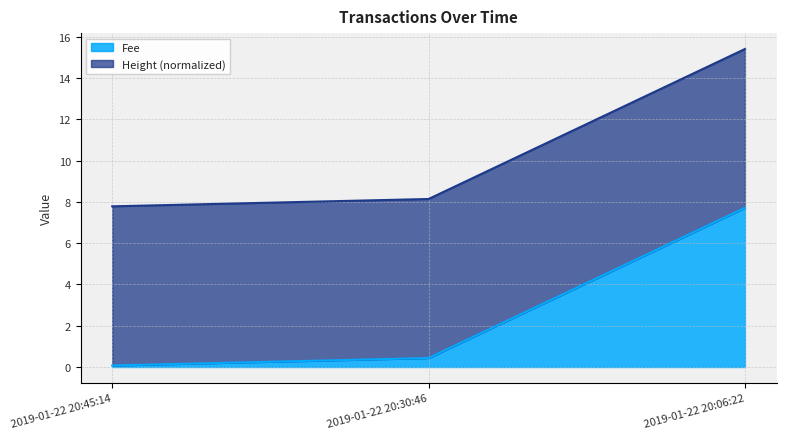

What is the difference between the maximum and minimum values?

7.6